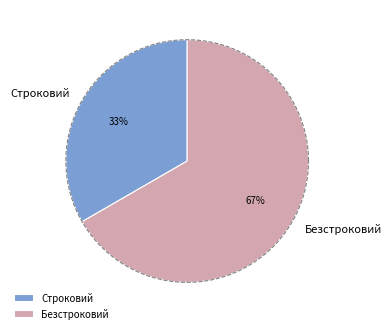

Is it true that Строковий is 44% of the pie?

False